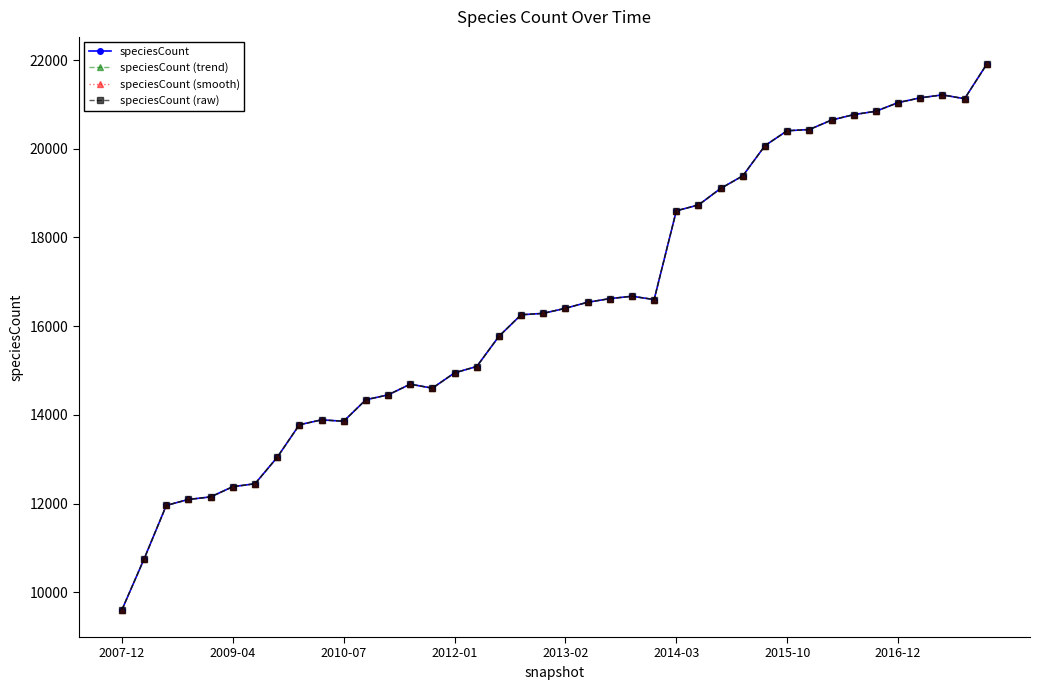

Where is speciesCount (raw) nearest to the value 15758?

17